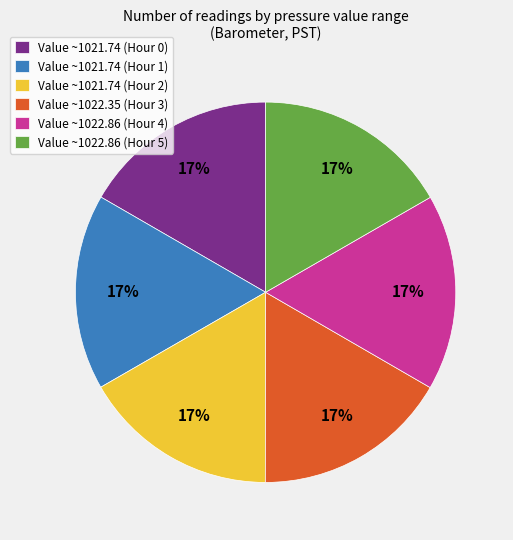

The Value ~1022.86 (Hour 5) slice represents 25% of the pie. True or false?

False